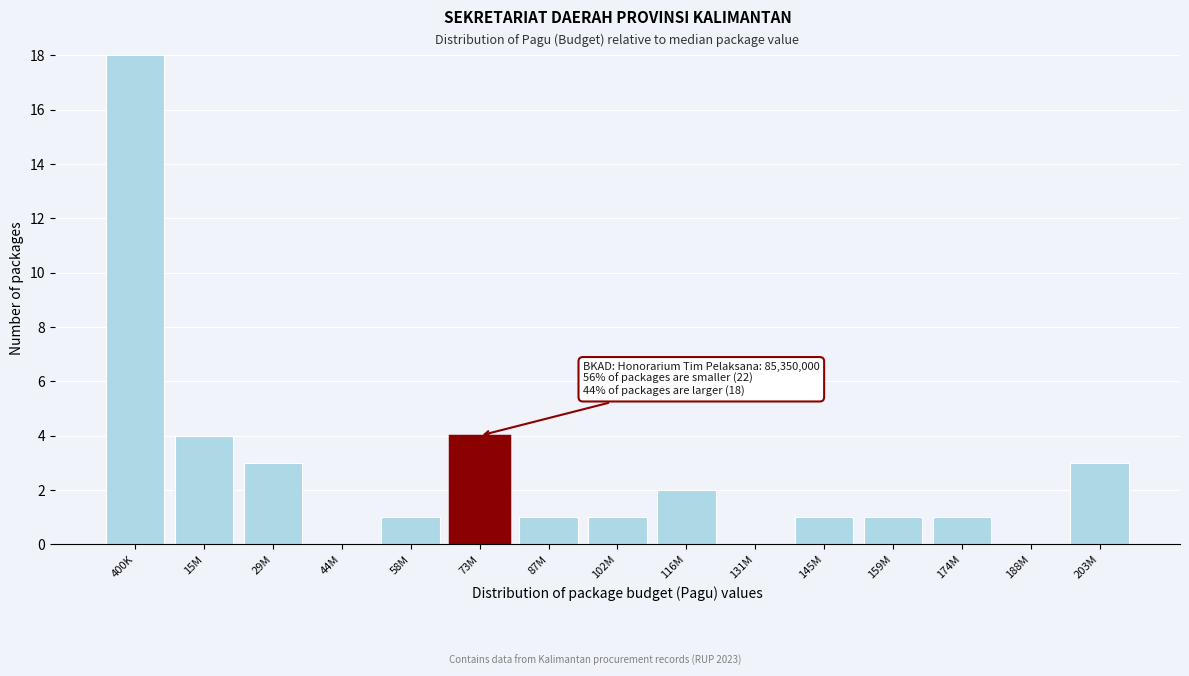

Reading right to left, list all the values displayed in this chart.

203M=3	188M=0	174M=1	159M=1	145M=1	131M=0	116M=2	102M=1	87M=1	73M=4	58M=1	44M=0	29M=3	15M=4	400K=18